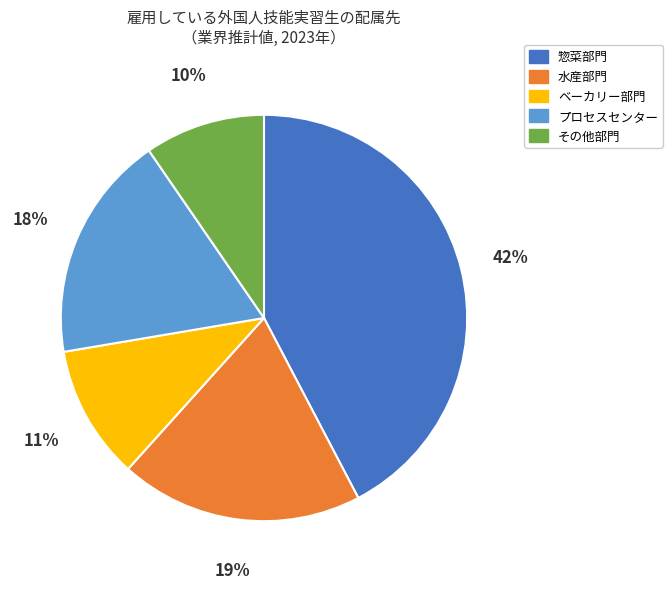

True or false: 水産部門 accounts for 14% of the total.

False